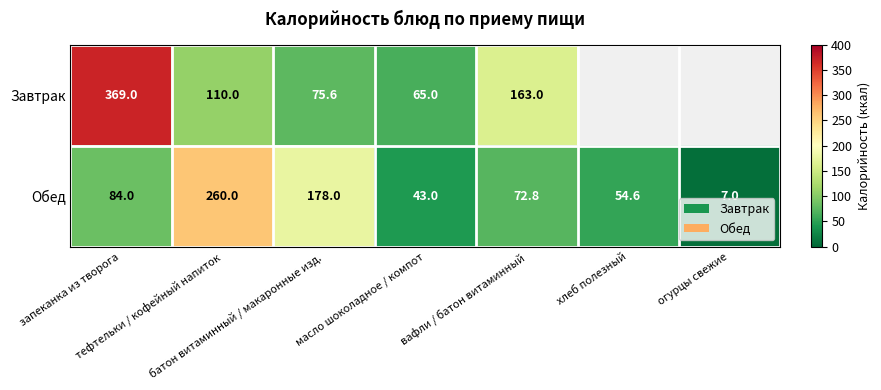

What is the difference between the maximum and minimum values in the Обед series?

253.0